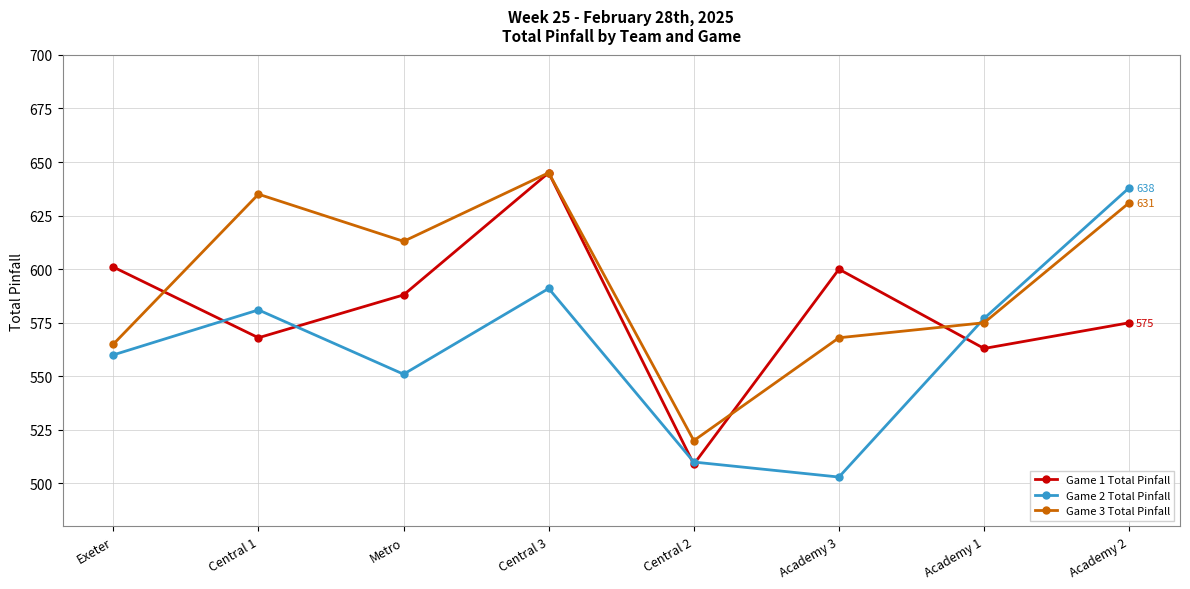

What is the spread (max minus min) of values at Central 3?

54